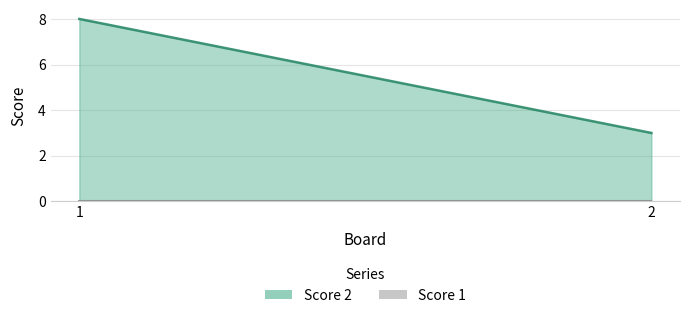

Which category has the lowest value in the Score 2 series?

2